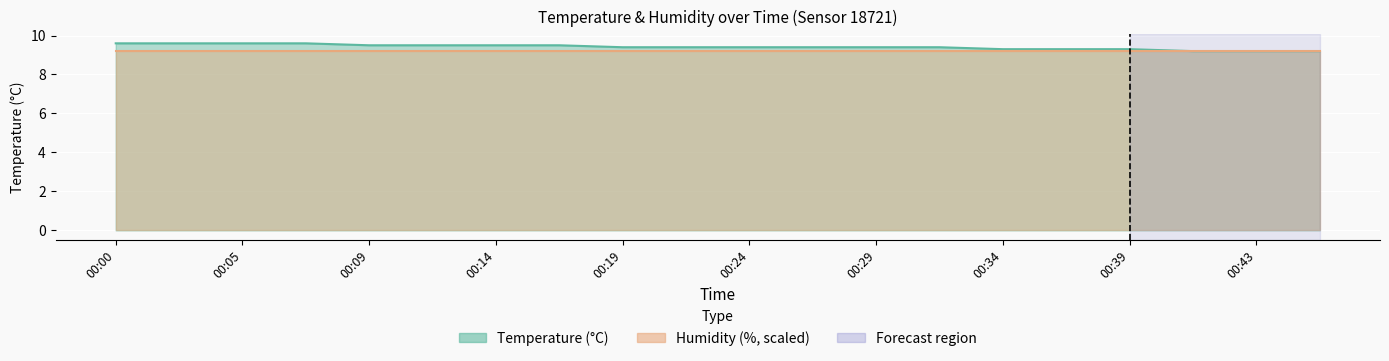

List the labels in order of value, largest first.

00:00, 00:02, 00:05, 00:07, 00:09, 00:12, 00:14, 00:17, 00:19, 00:22, 00:24, 00:26, 00:29, 00:31, 00:34, 00:36, 00:39, 00:41, 00:43, 00:46